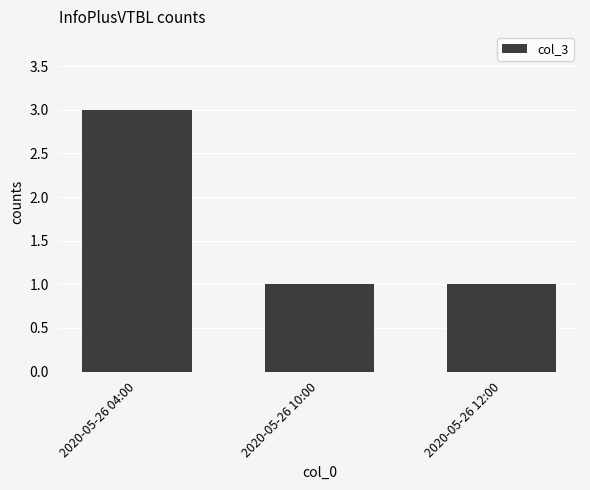

True or false: the data shows 5 at 2020-05-26 04:00.

False